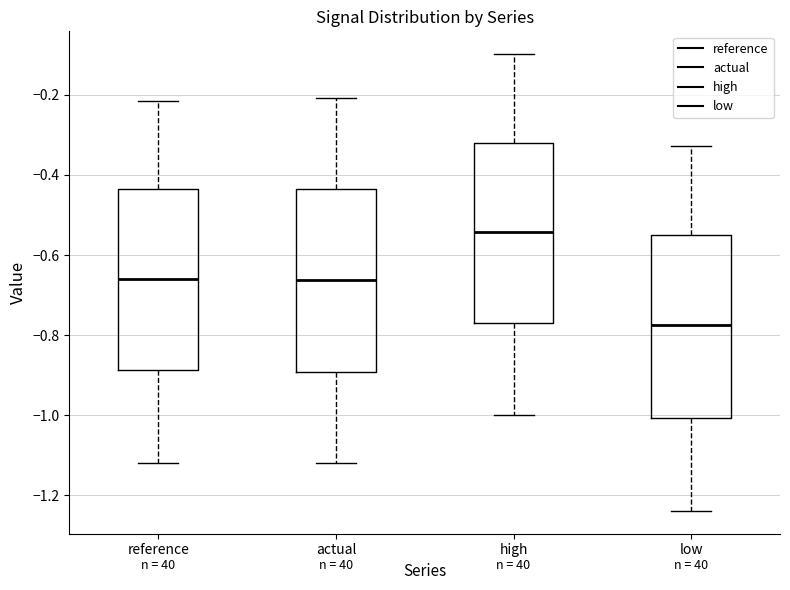

Where does the median line of the box for low sit on the y-axis? The values are not printed on the chart, so give them approximately, as read against the axis.

-0.78